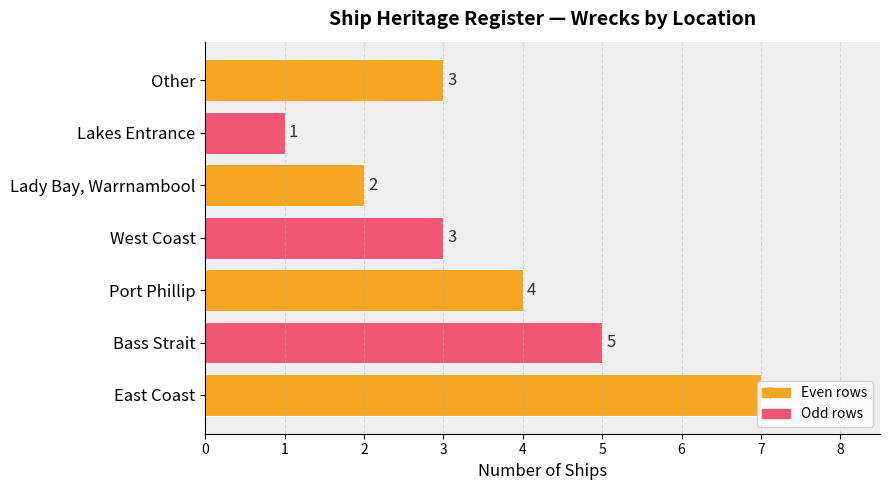

What is the sum of all values?

25